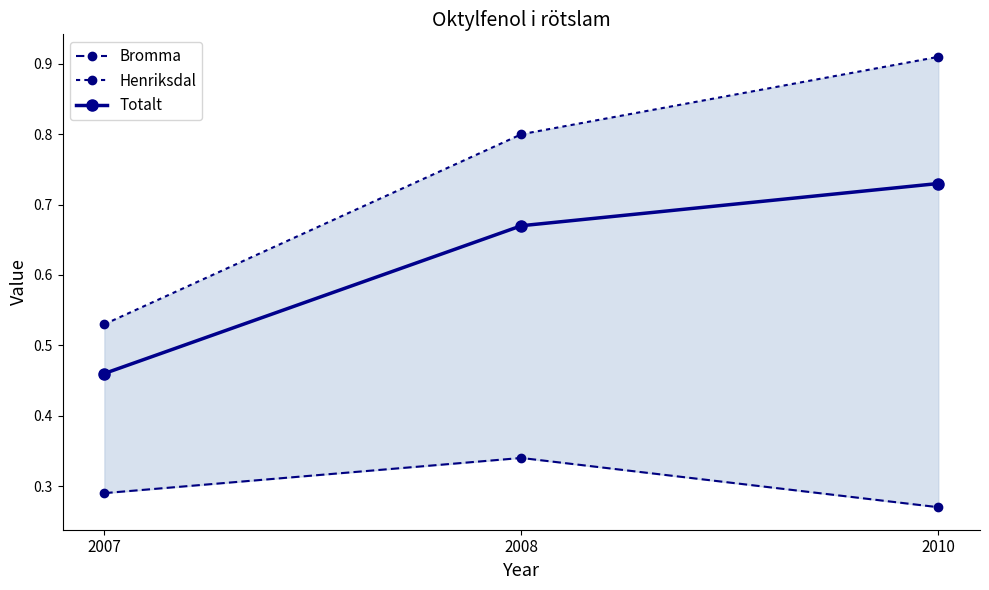

What is the spread (max minus min) of values at 2008?

0.5